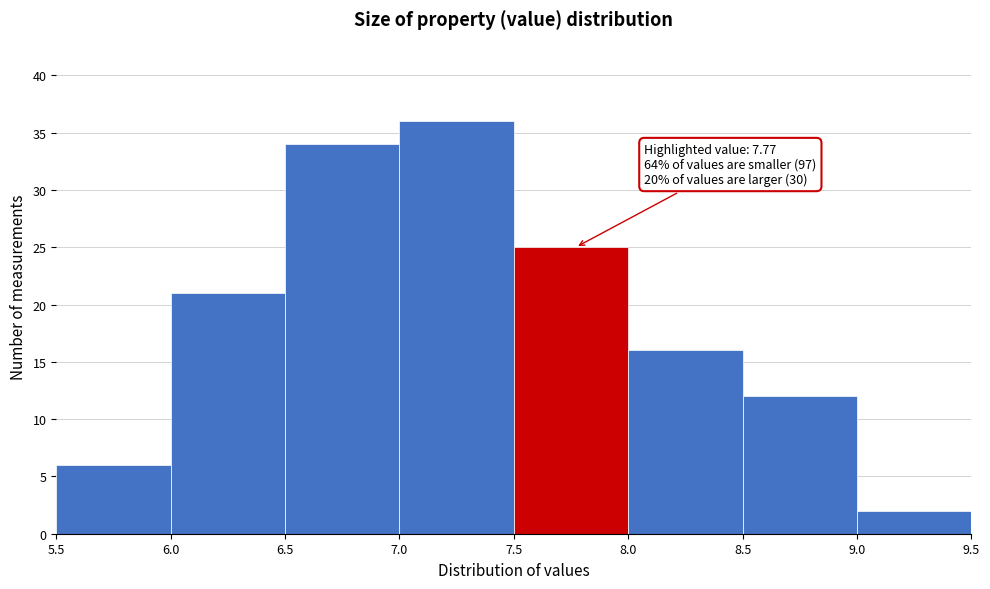

Over which range of the x-axis is the bar tallest?

7.0 to 7.5